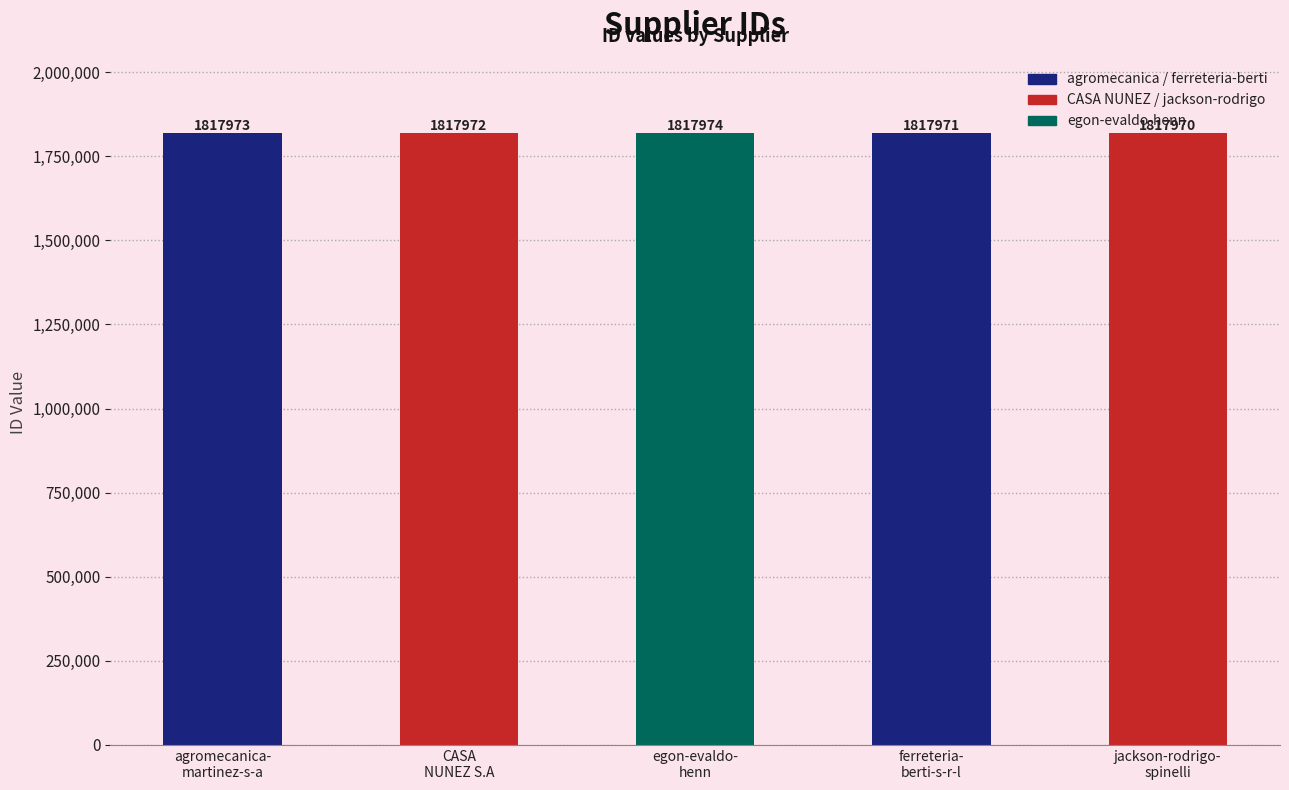

Where is the data nearest to the value 1817972?

CASA
NUNEZ S.A